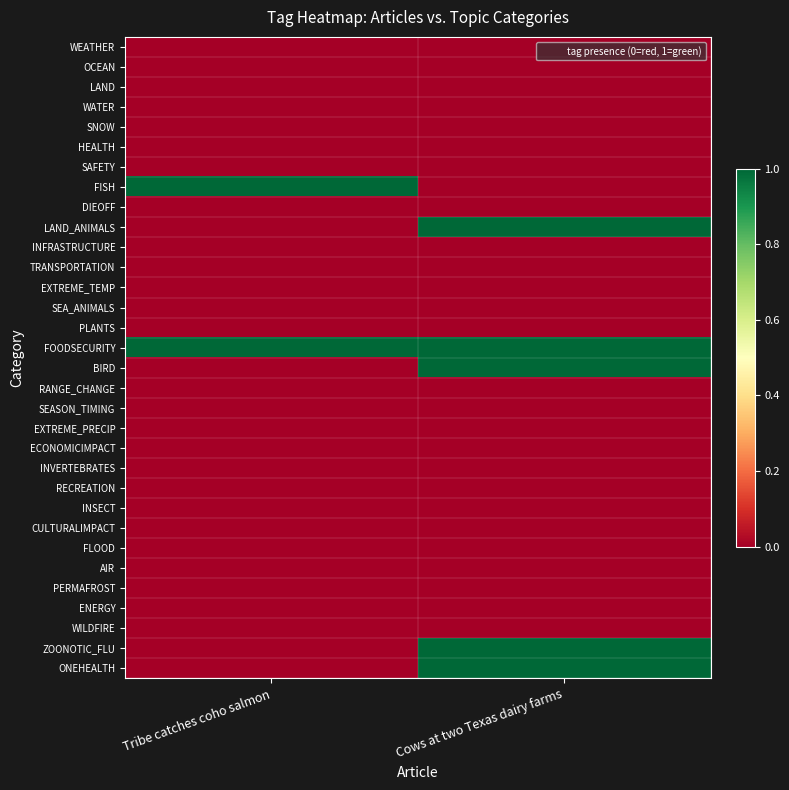

How many distinct data groups are displayed?

32